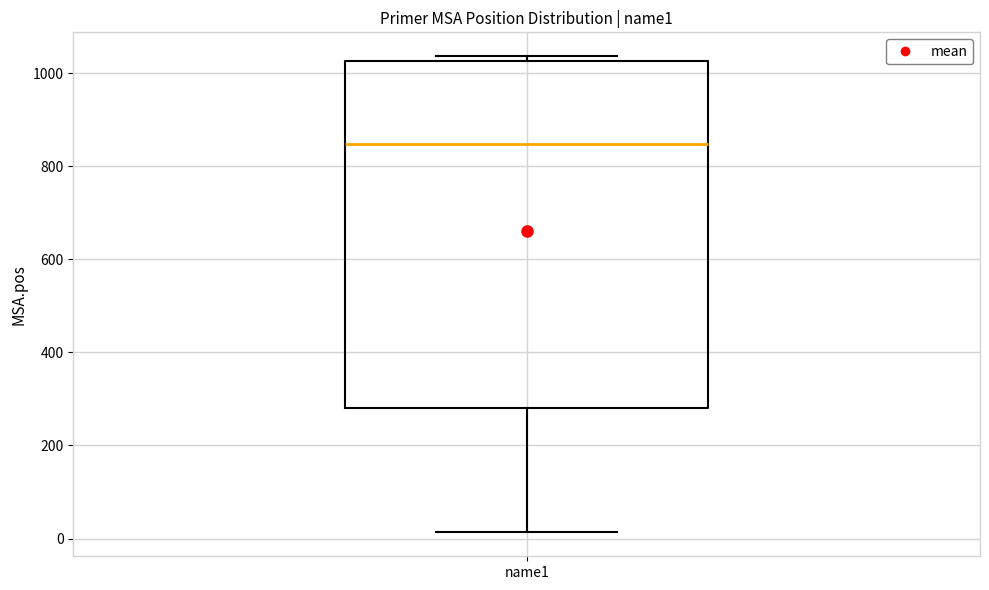

Read this box plot against the y-axis: the position of the median line, the range covered by the box, and the ends of both whiskers. The values are not printed on the chart, so give them approximately, as read against the axis.

median 840, box 280 to 1020, whiskers 20 to 1040